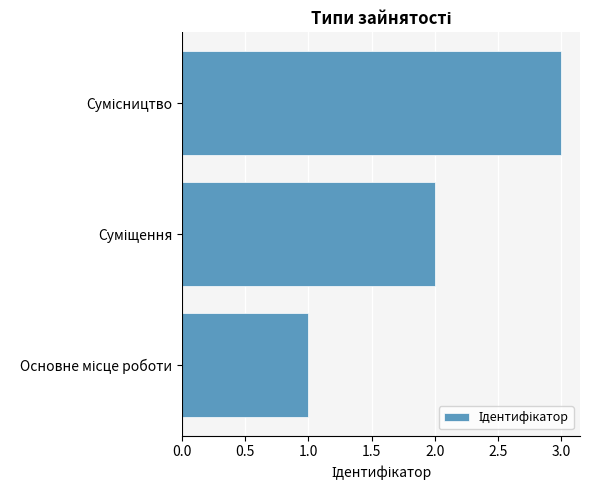

What is the sum of all values?

6